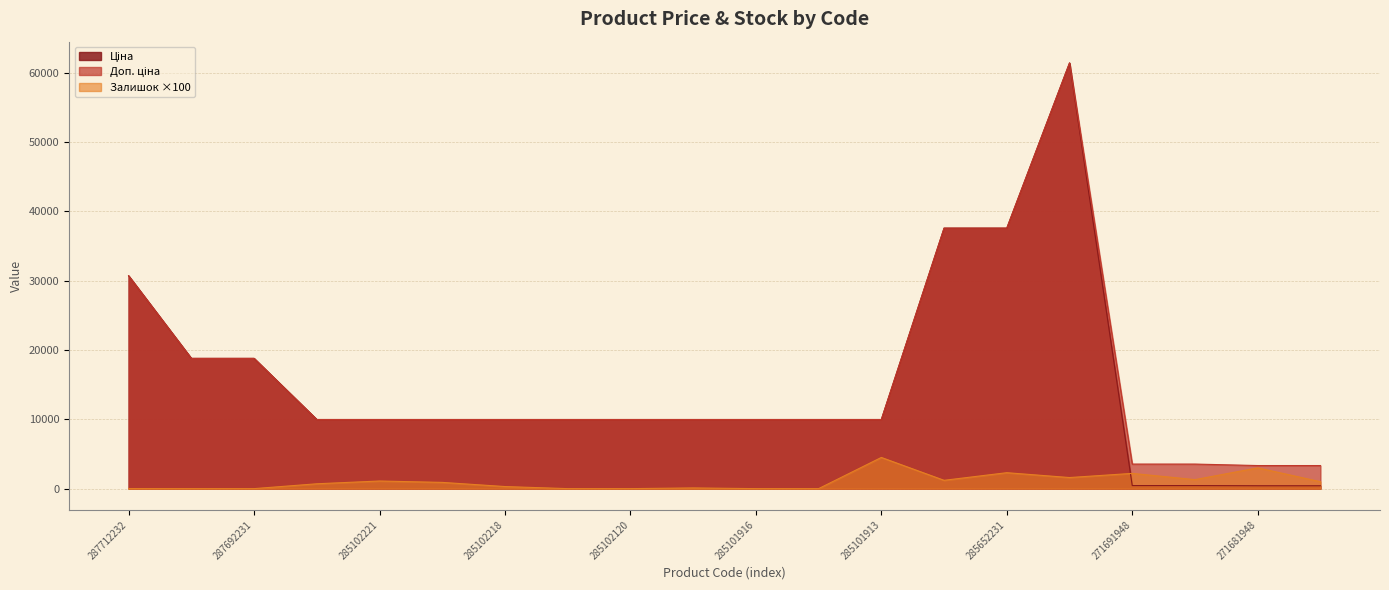

At how many categories does at least one series exceed 47788?

1